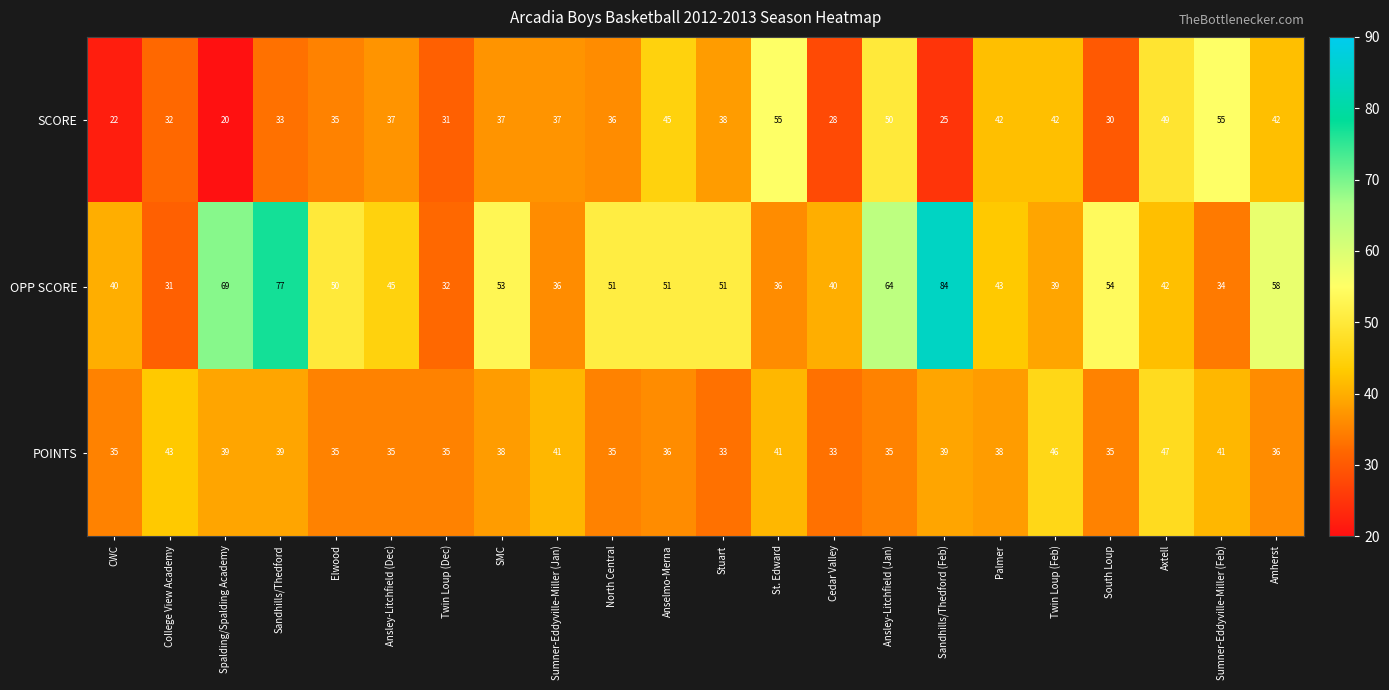

What is the approximate value of POINTS at North Central?

35